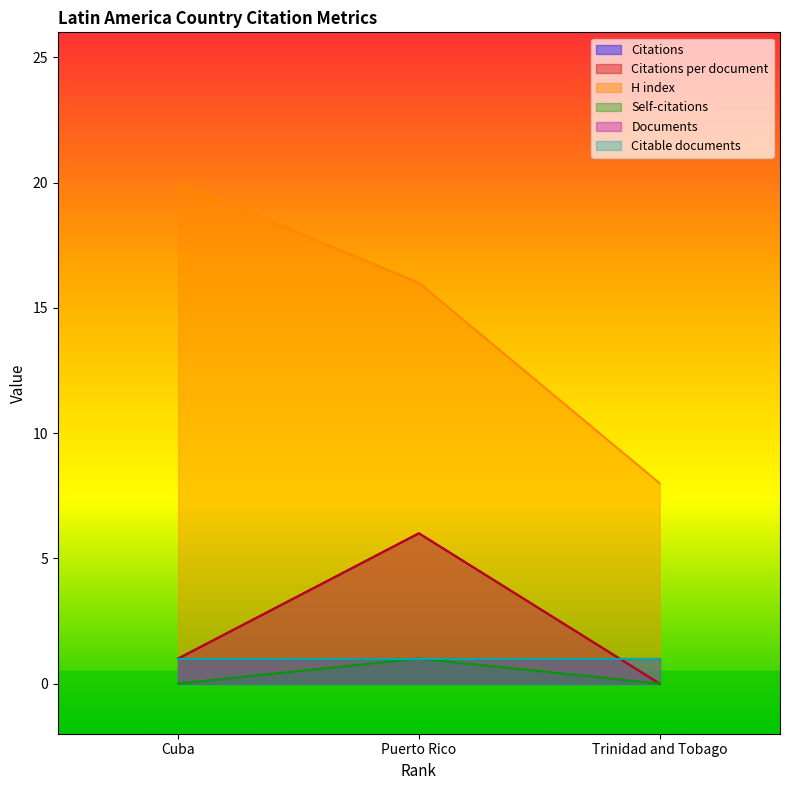

What is the difference between the Citations per document values at Puerto Rico and Trinidad and Tobago?

6